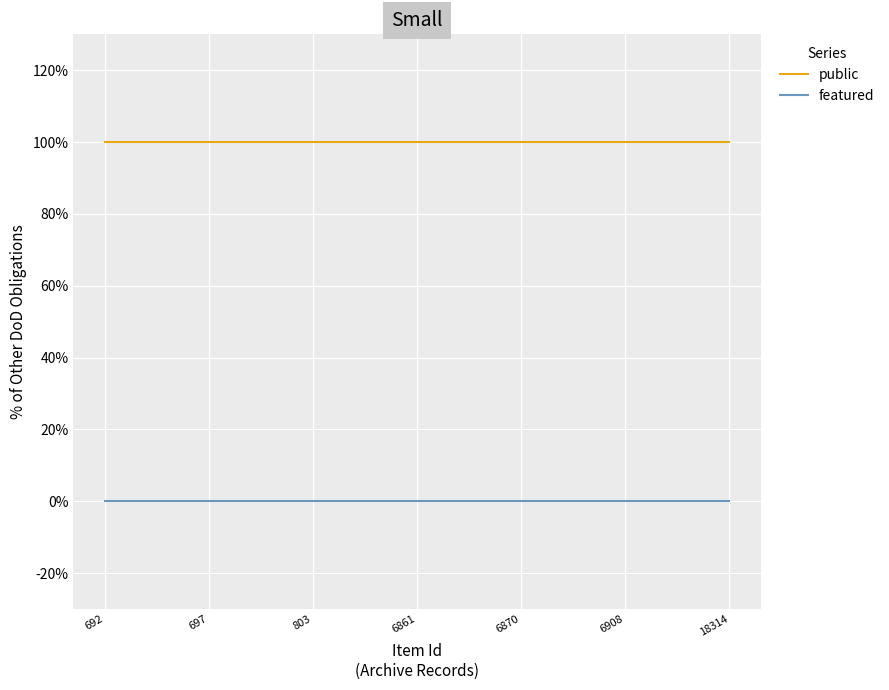

Does the chart display data point markers on the line(s)?

No